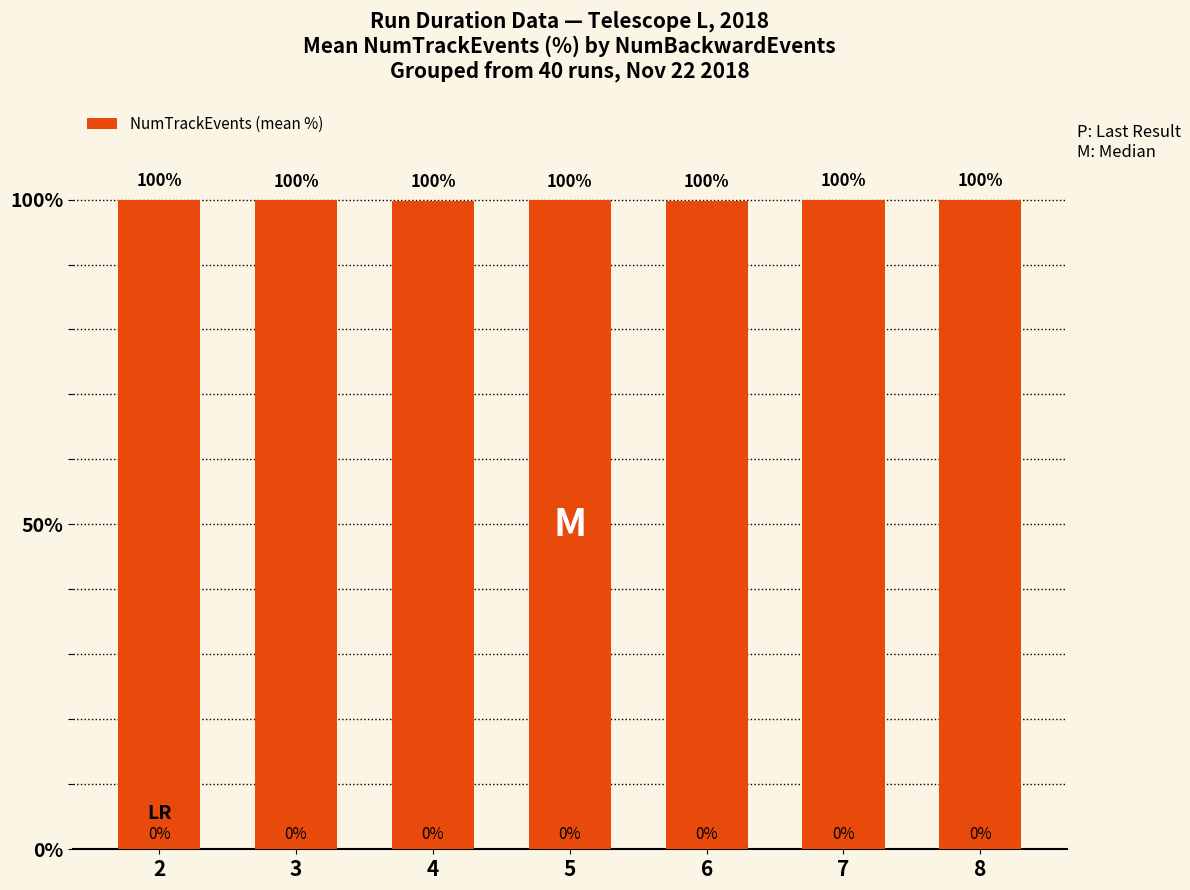

What is the value of the 5th bar from the left?

99.8